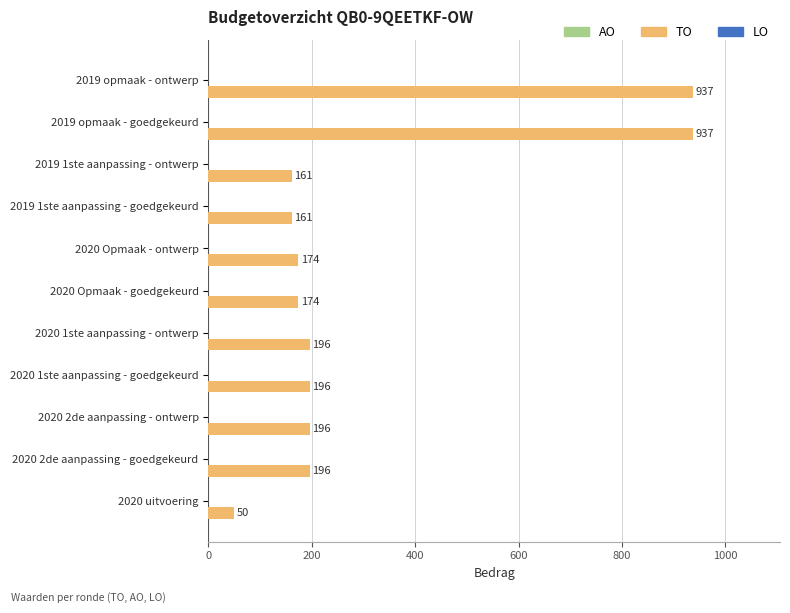

What is the value of the 8th bar from the top?

196